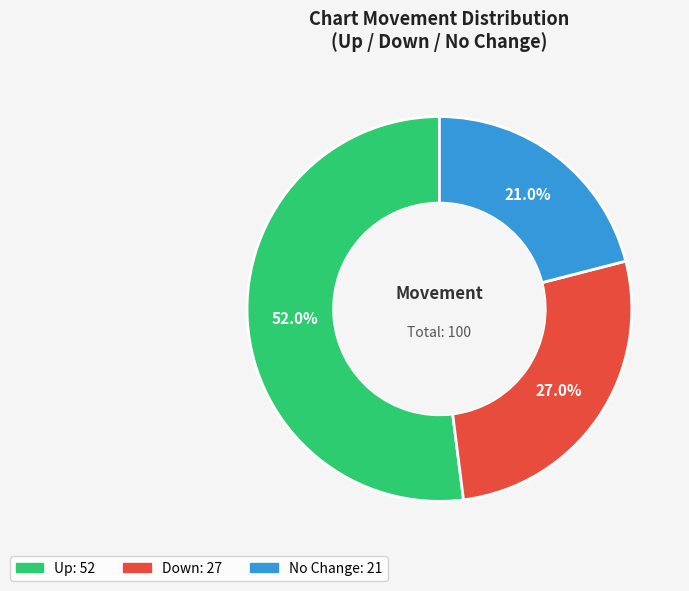

Does any single category account for the majority?

Yes